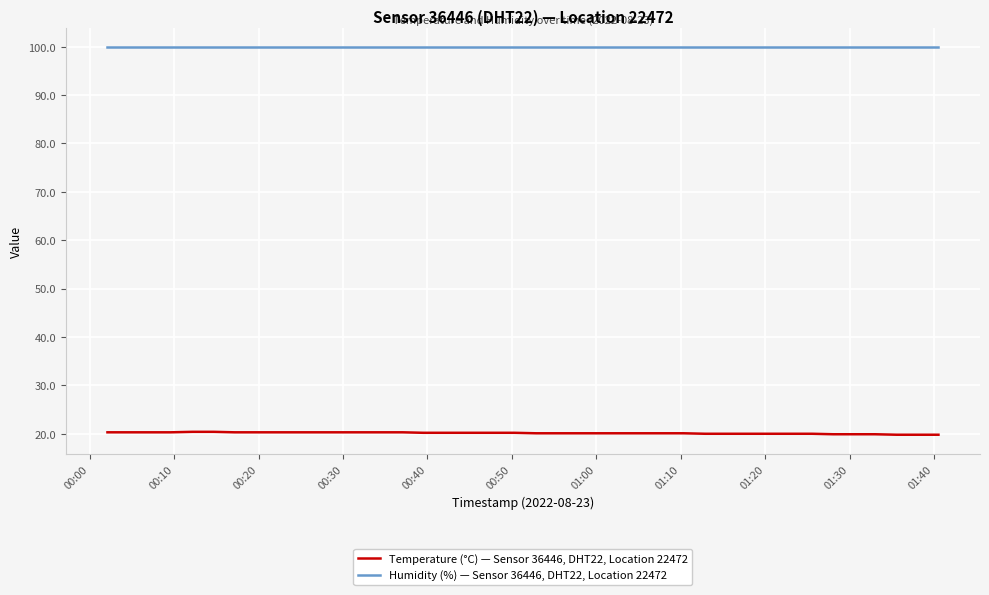

What is the greatest value displayed?

99.9